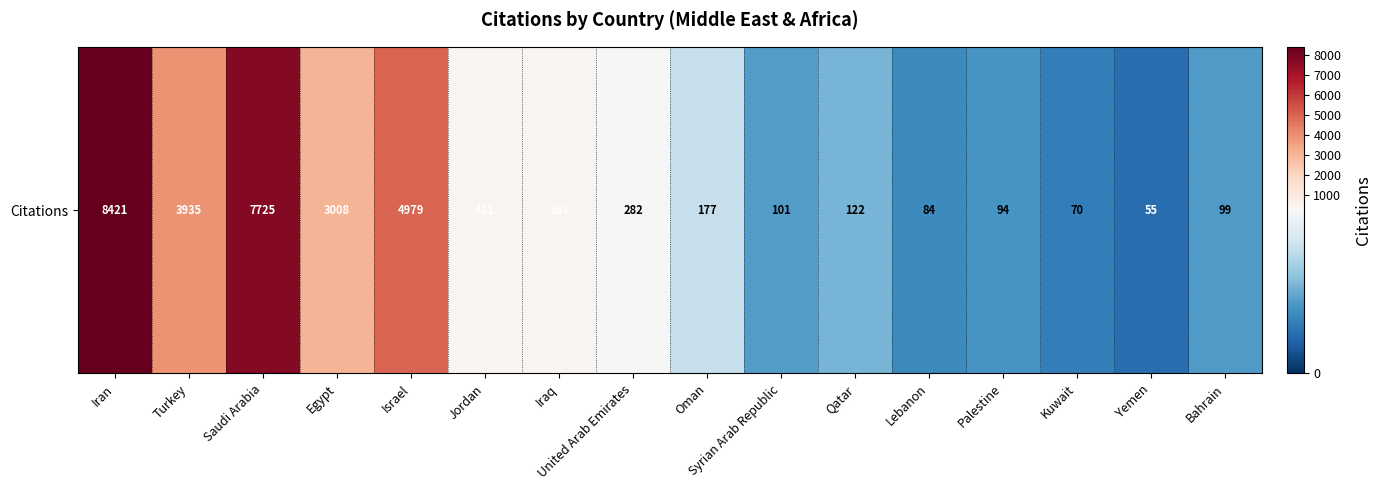

Reading right to left, transcribe all the data shown in this chart.

99	55	70	94	84	122	101	177	282	363	411	4979	3008	7725	3935	8421